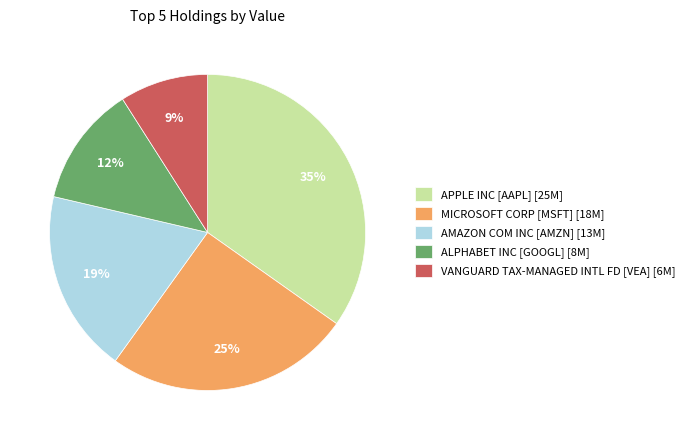

Approximately how many times larger is the value at VANGUARD TAX-MANAGED INTL FD [VEA] compared to AMAZON COM INC [AMZN]?

0.5